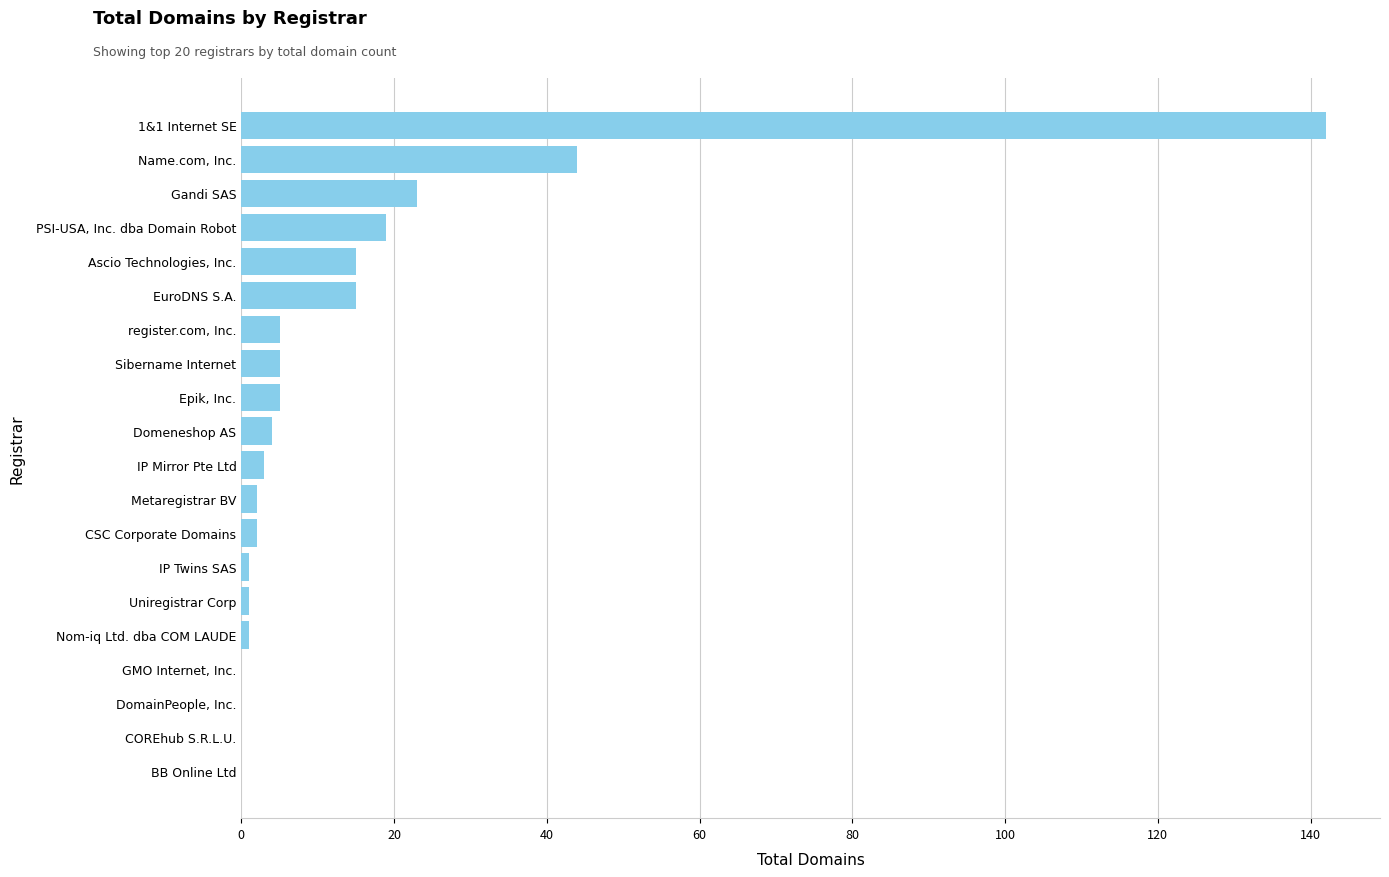

Reading bottom to top, extract all data points from this chart.

BB Online Ltd=0	COREhub S.R.L.U.=0	DomainPeople, Inc.=0	GMO Internet, Inc.=0	Nom-iq Ltd. dba COM LAUDE=1	Uniregistrar Corp=1	IP Twins SAS=1	CSC Corporate Domains=2	Metaregistrar BV=2	IP Mirror Pte Ltd=3	Domeneshop AS=4	Epik, Inc.=5	Sibername Internet=5	register.com, Inc.=5	EuroDNS S.A.=15	Ascio Technologies, Inc.=15	PSI-USA, Inc. dba Domain Robot=19	Gandi SAS=23	Name.com, Inc.=44	1&1 Internet SE=142